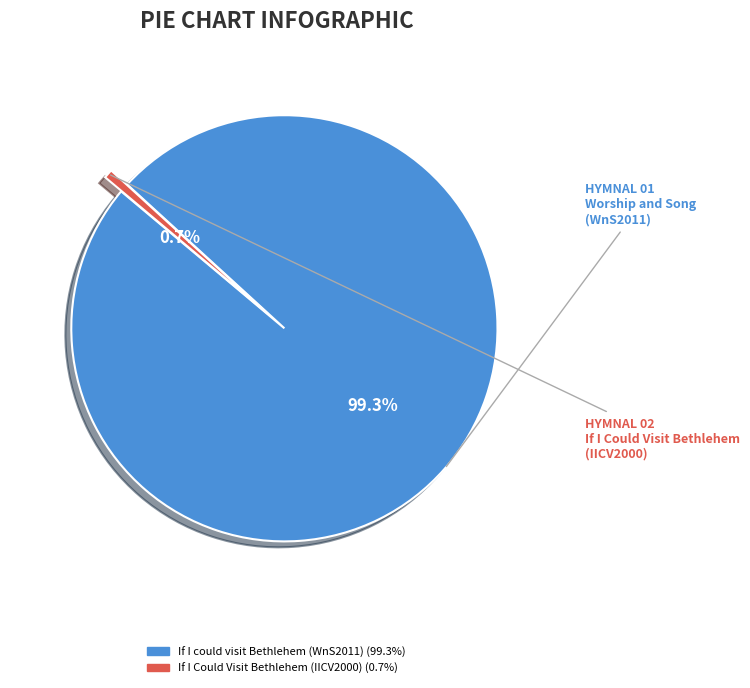

How many segments does this pie chart have?

2